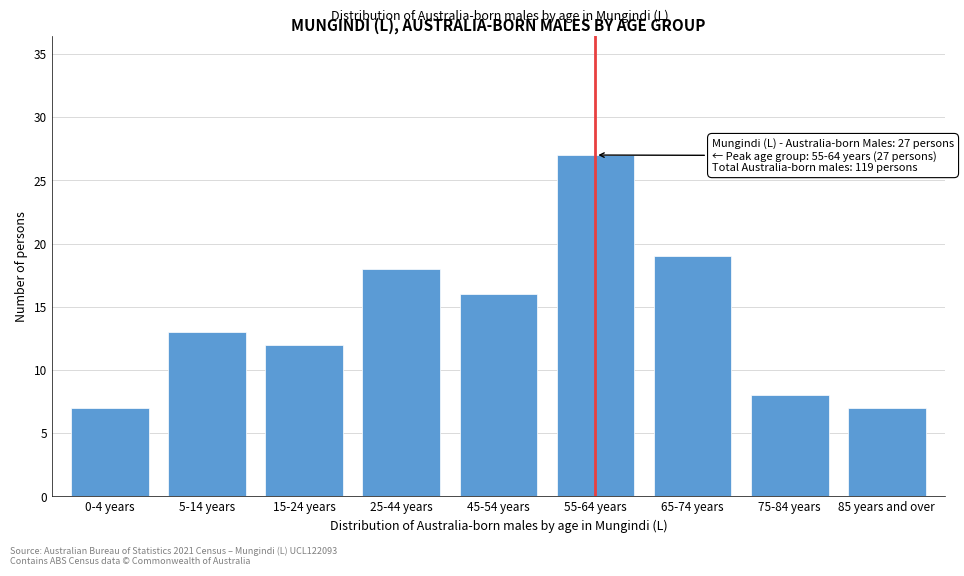

Reading right to left, list all the values displayed in this chart.

85 years and over=7	75-84 years=8	65-74 years=19	55-64 years=27	45-54 years=16	25-44 years=18	15-24 years=12	5-14 years=13	0-4 years=7